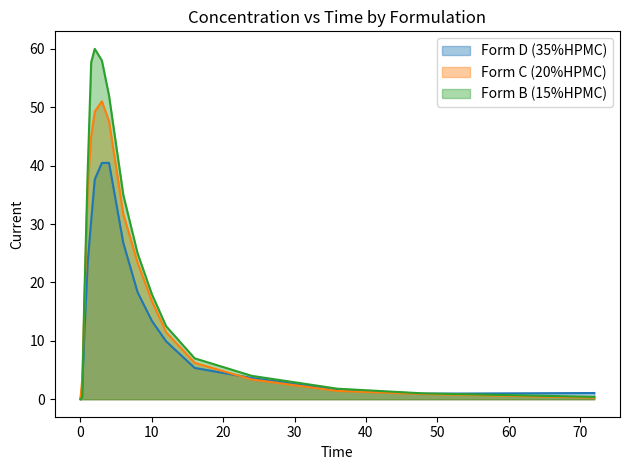

Rank the series by their average value, from highest to lowest.

Form B (15%HPMC), Form C (20%HPMC), Form D (35%HPMC)